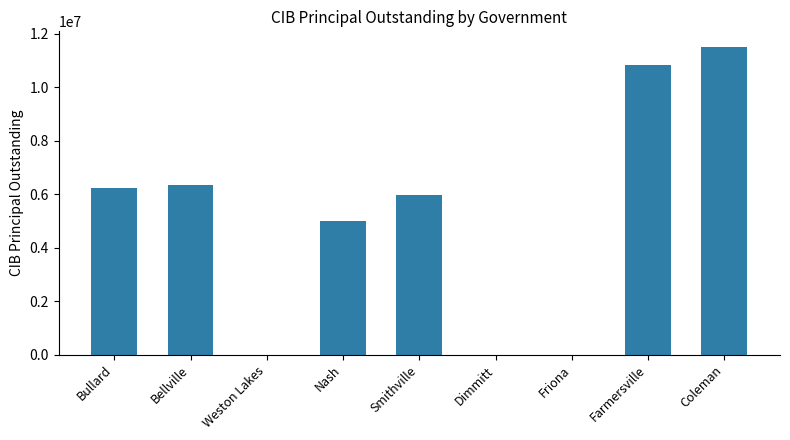

Which has a higher value, Farmersville or Weston Lakes?

Farmersville